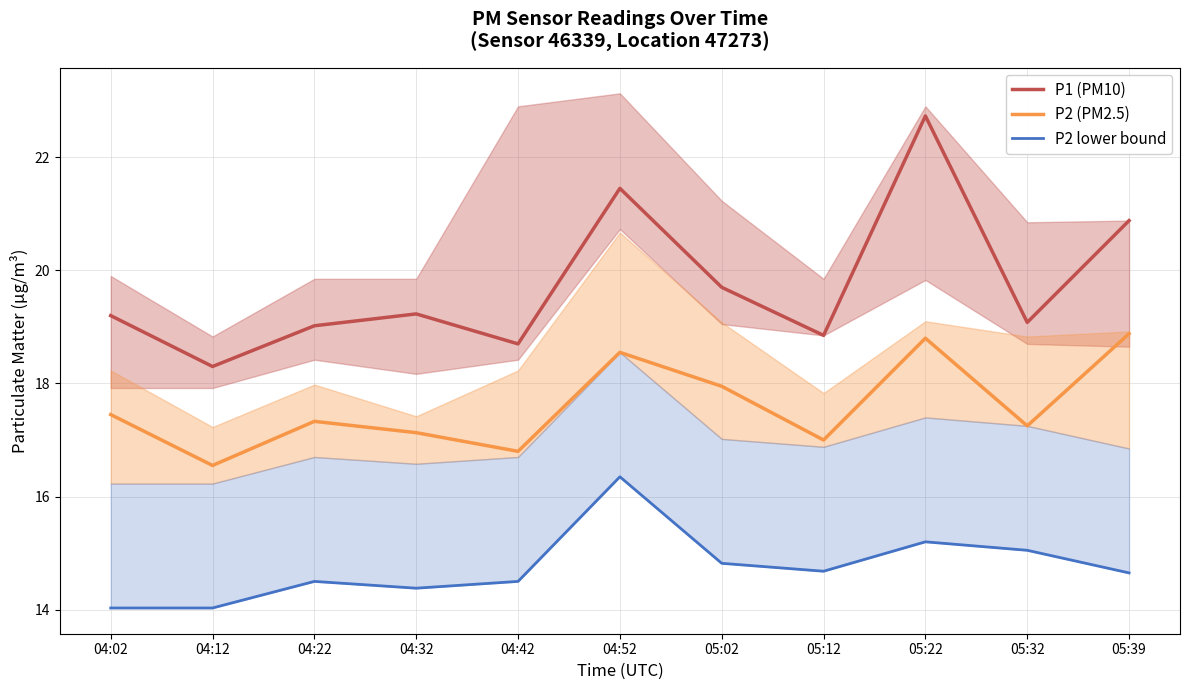

Reading left to right, what are all the values shown in this chart?

P1 (PM10): 19.2	18.3	19.0	19.2	18.7	21.4	19.7	18.9	22.7	19.1	20.9
P2 (PM2.5): 17.4	16.6	17.3	17.1	16.8	18.6	17.9	17.0	18.8	17.2	18.9
P2 lower bound: 14.0	14.0	14.5	14.4	14.5	16.4	14.8	14.7	15.2	15.1	14.7